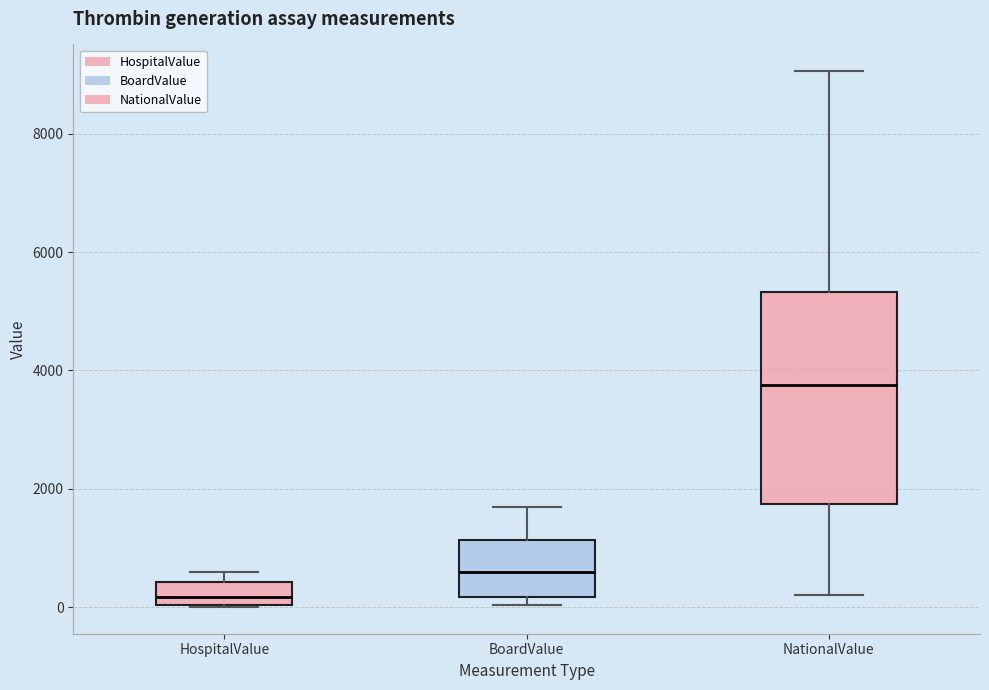

Reading left to right, transcribe this box plot: for each box, give where its median line is, the range the box spans, and where its two whiskers end, as read against the y-axis. The values are not printed on the chart, so give them approximately, as read against the axis.

HospitalValue: median 200, box 0 to 400, whiskers 0 to 600
BoardValue: median 600, box 200 to 1200, whiskers 0 to 1600
NationalValue: median 3800, box 1800 to 5400, whiskers 200 to 9000